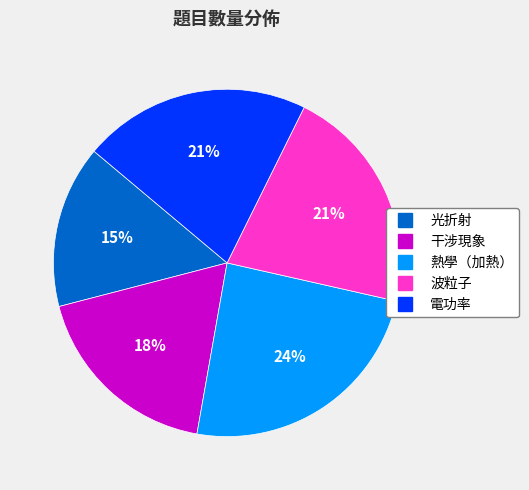

To the nearest percent, what portion does 熱學（加熱） represent?

24%